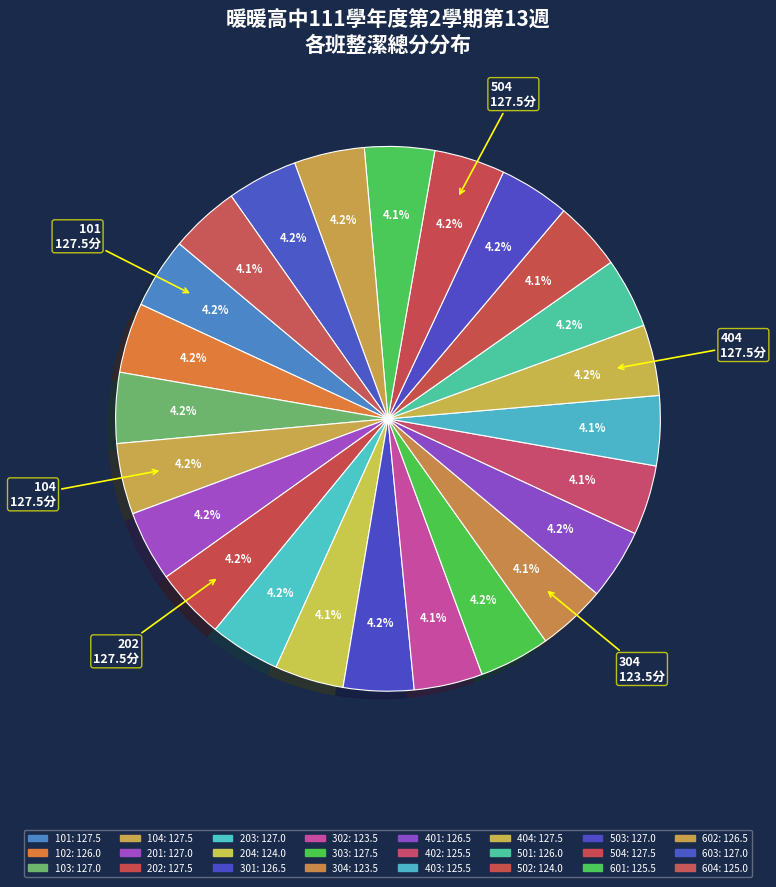

To the nearest percent, what percentage of the pie is 101?

4%